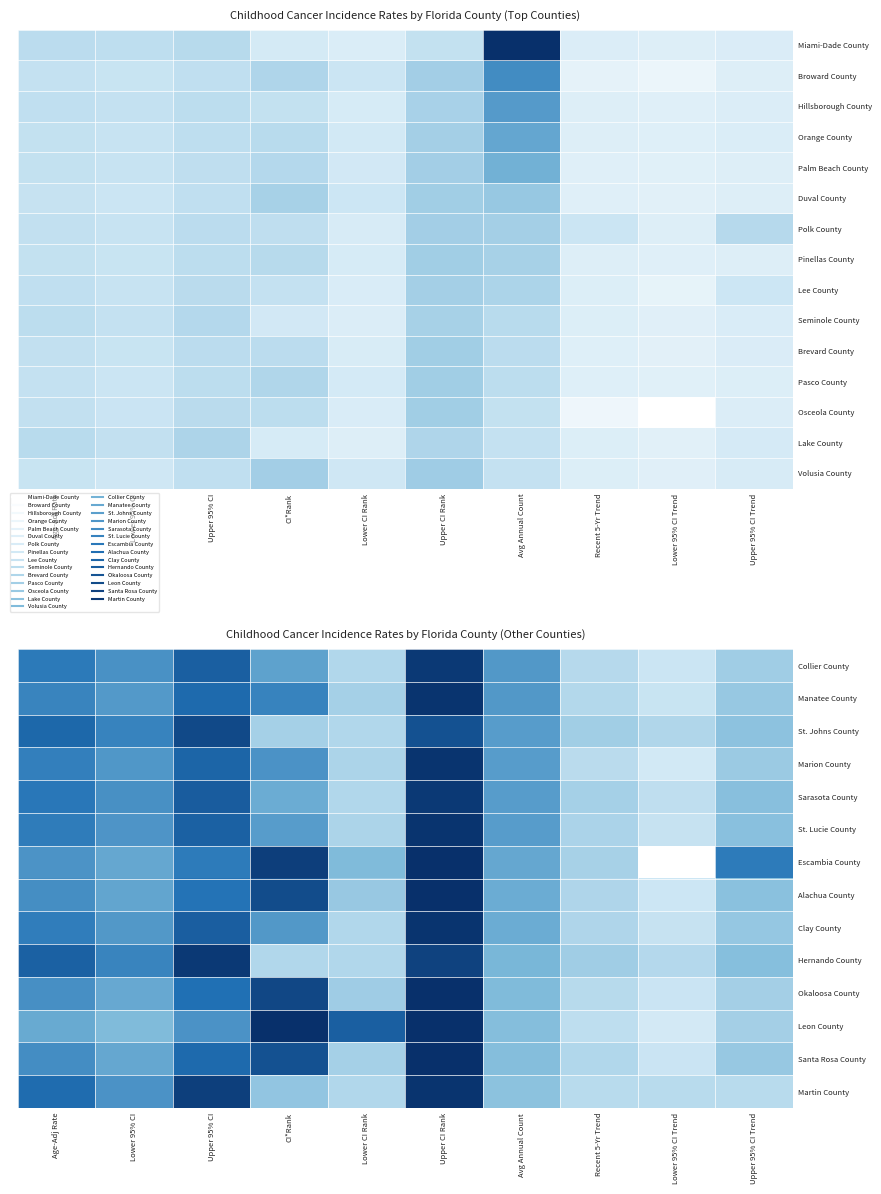

At Age-Adj Rate, list the series in order from smallest to largest.

Leon County, Volusia County, Escambia County, Okaloosa County, Alachua County, Santa Rosa County, Manatee County, Marion County, Clay County, St. Lucie County, Collier County, Sarasota County, Martin County, St. Johns County, Hernando County